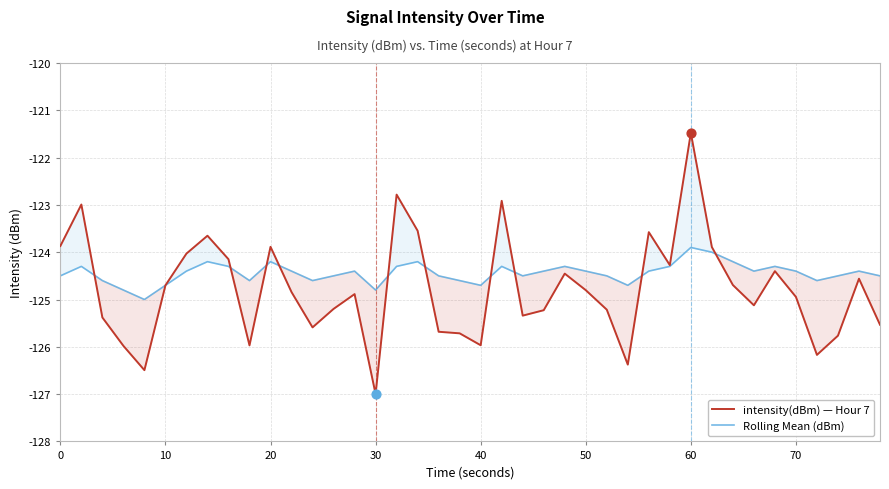

Which series contains the lowest Y value?

intensity(dBm) — Hour 7